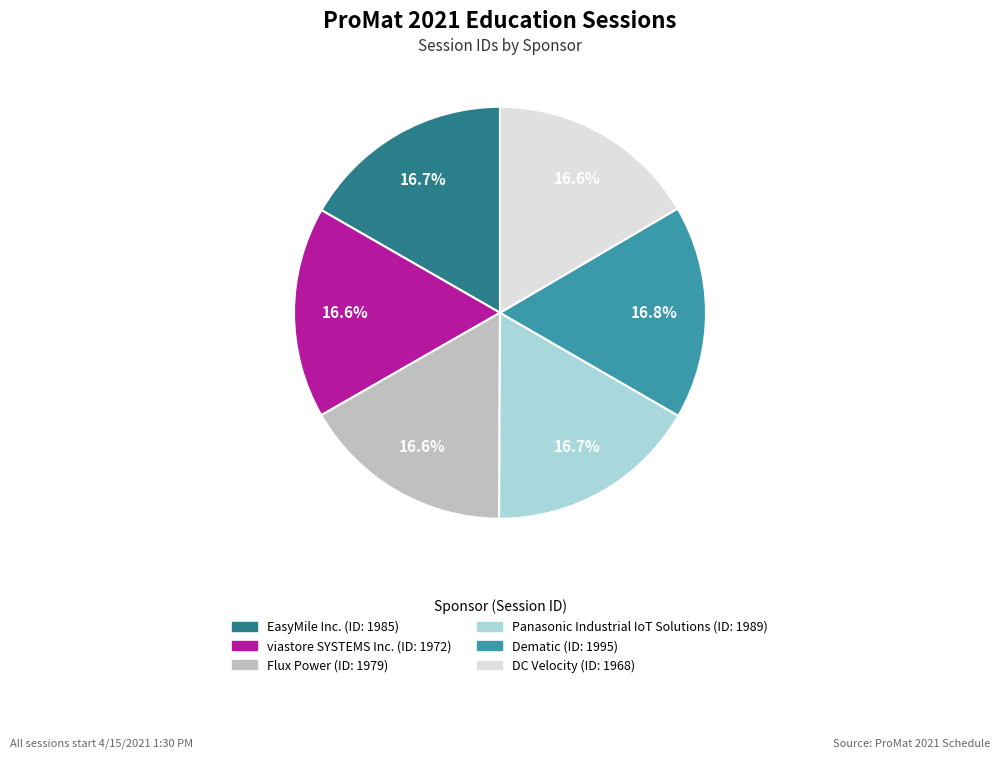

Approximately how many times larger is the value at Flux Power compared to Dematic?

1.0